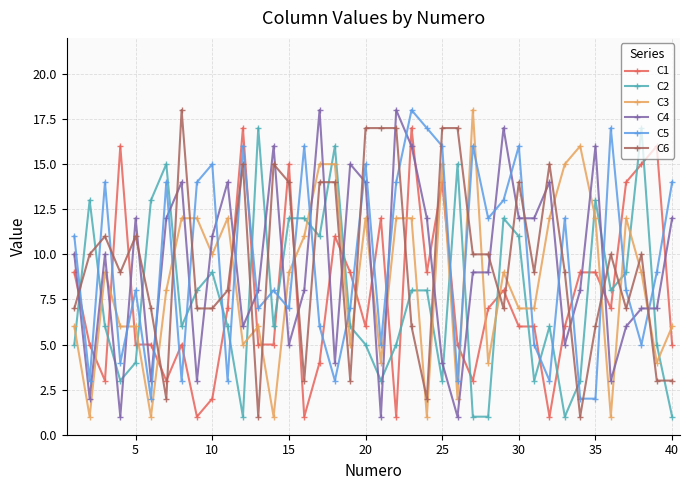

True or false: C1 has more than 2 interior local peaks.

True